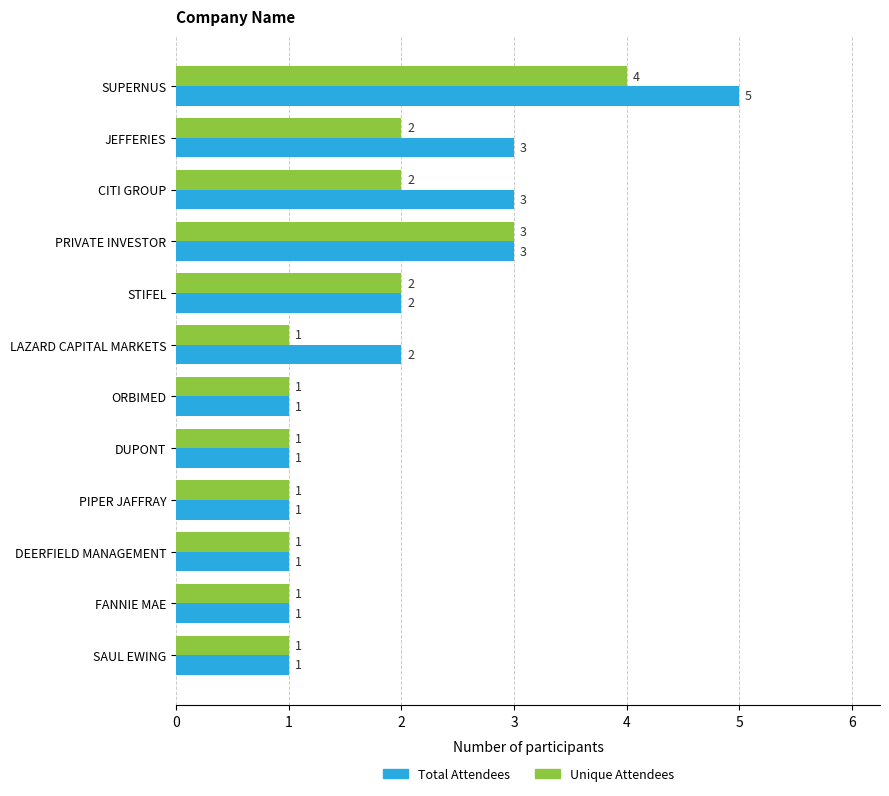

Which series changed the most between LAZARD CAPITAL MARKETS and DUPONT?

Total Attendees